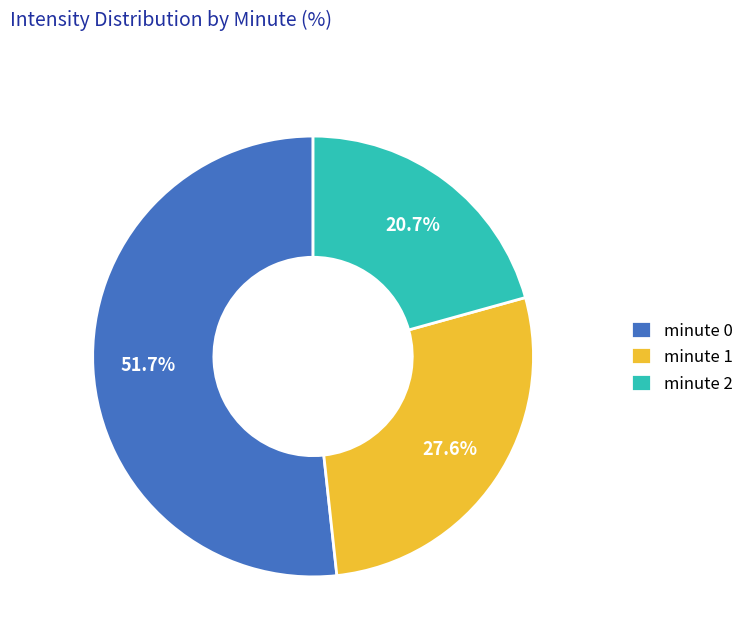

Which category has the biggest portion of the pie?

minute 0